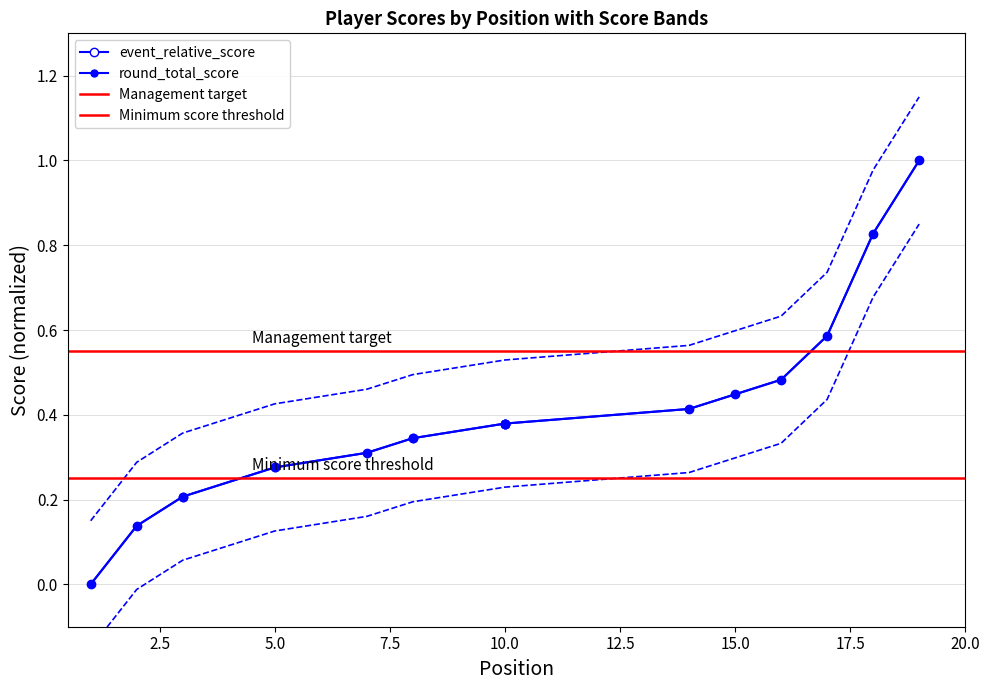

The value of event_total_score at 2 is -0.0. True or false?

False